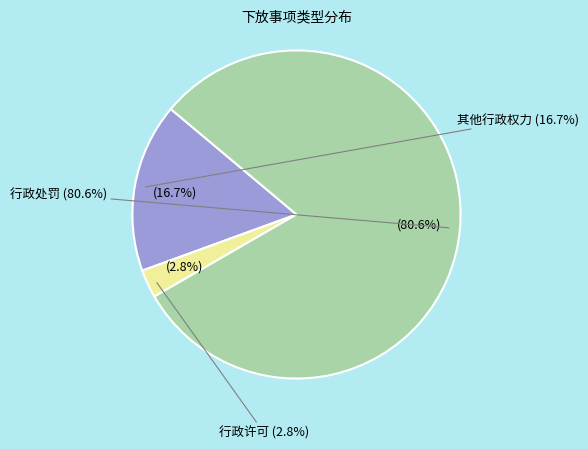

To the nearest percent, what portion does 行政许可 represent?

3%